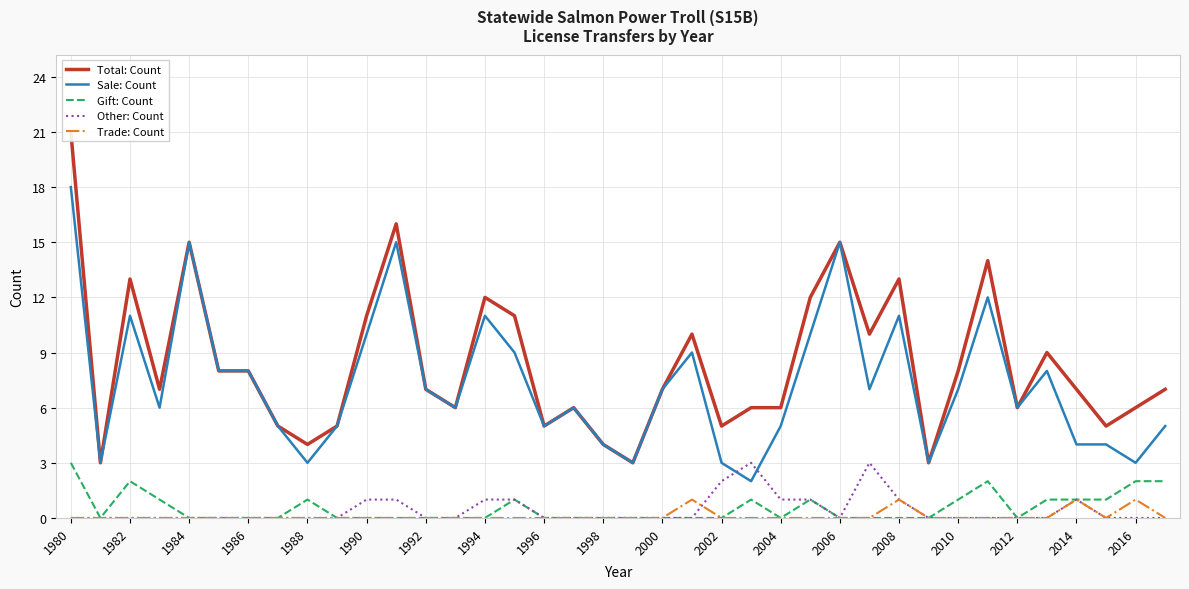

Is the value of Other: Count at 2008 greater than the value of Sale: Count at 1980?

No